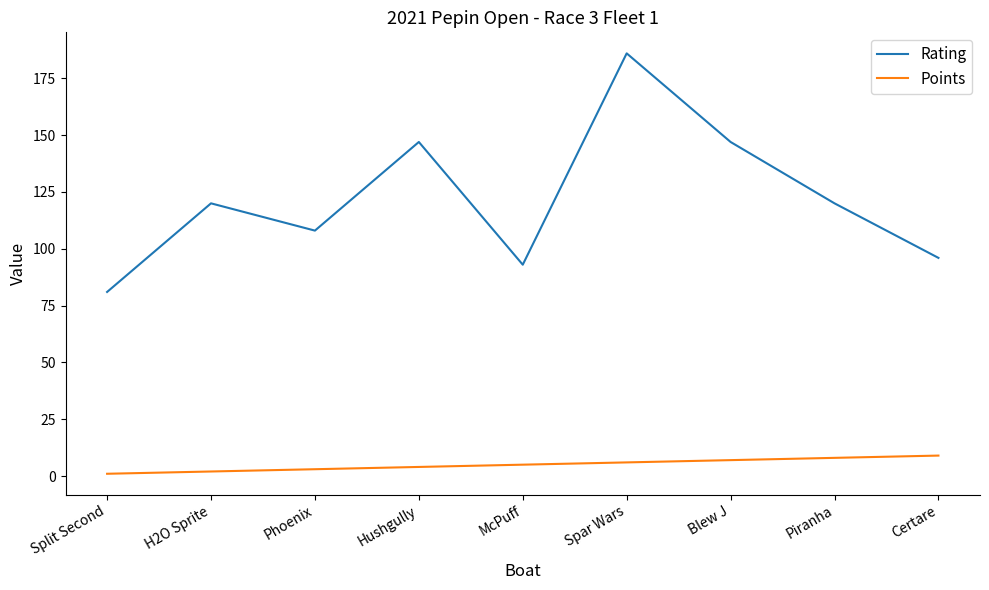

List the series in order of their overall mean, highest first.

Rating, Points